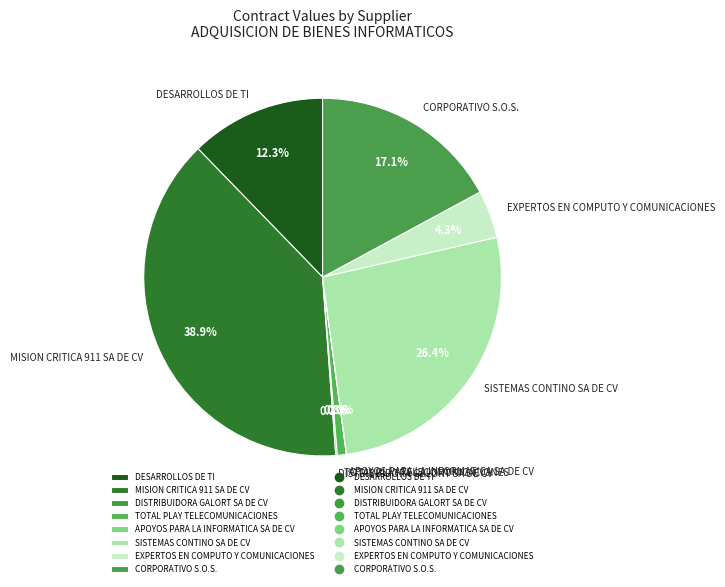

To the nearest percent, what is the difference between the CORPORATIVO S.O.S. and DESARROLLOS DE TI slice percentages?

5%